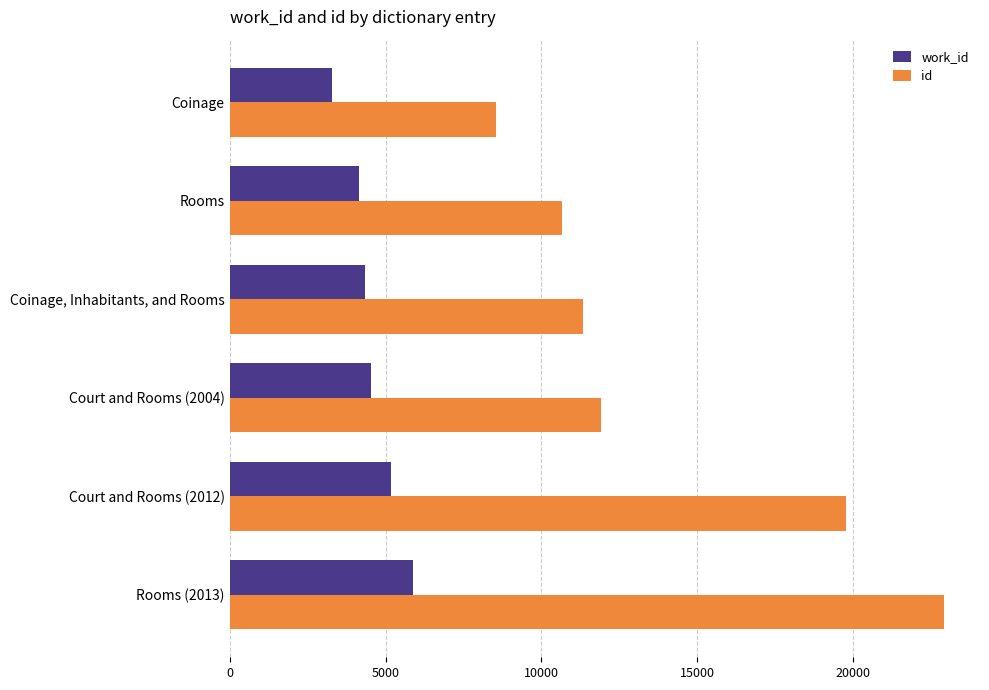

At which category is the sum across all series the highest?

Rooms (2013)